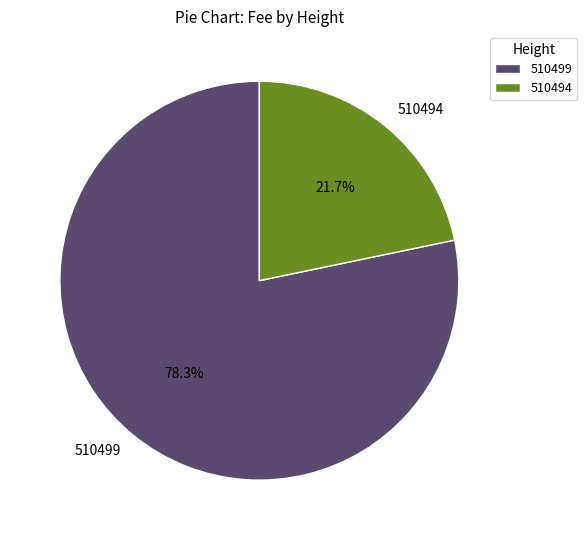

To the nearest percent, what is the difference between the largest and smallest slice percentages?

57%